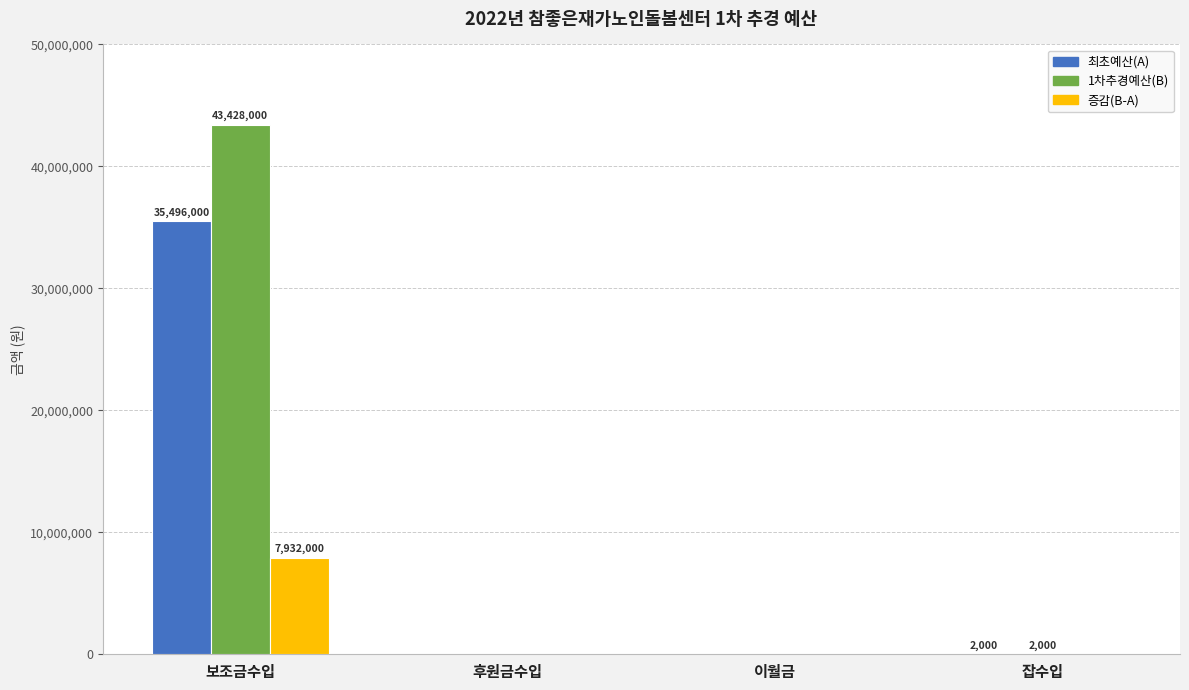

What is the maximum value for 증감(B-A)?

7932000